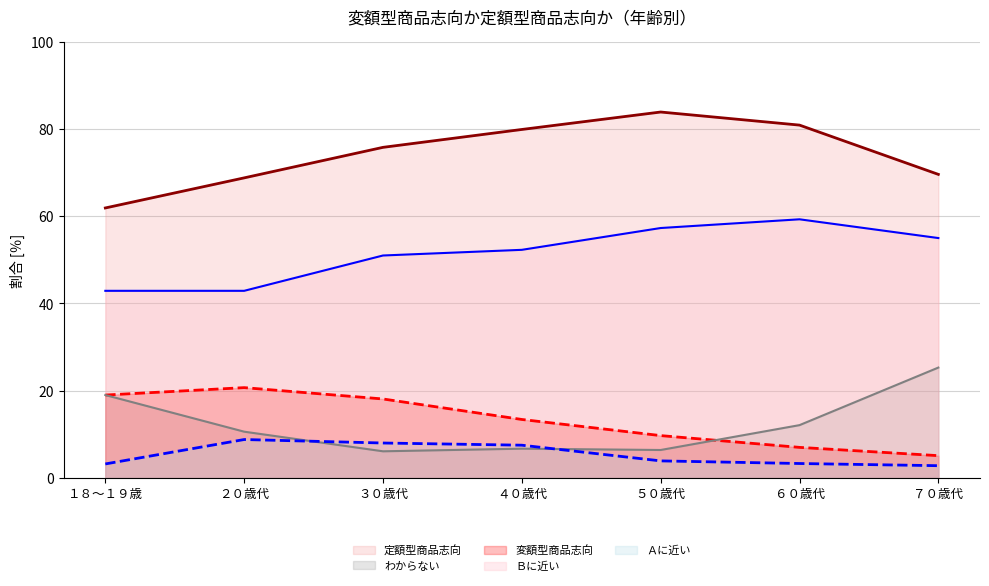

Reading left to right, transcribe all the data shown in this chart.

変額型商品志向: 19.0	20.7	18.1	13.4	9.7	7.0	5.1
わからない: 19.0	10.6	6.1	6.7	6.4	12.1	25.3
定額型商品志向: 61.9	68.8	75.8	79.9	83.9	80.9	69.6
Ａに近い: 3.2	8.8	8.0	7.5	3.9	3.3	2.8
Ｂに近い: 42.9	42.9	51.0	52.3	57.3	59.3	55.0